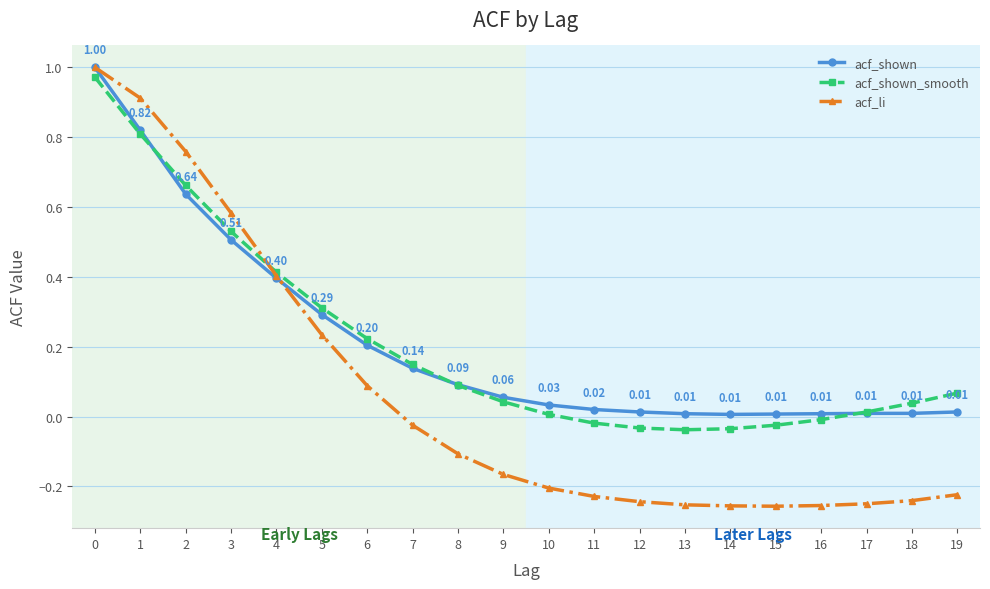

Which series has the largest range (max minus min)?

acf_li